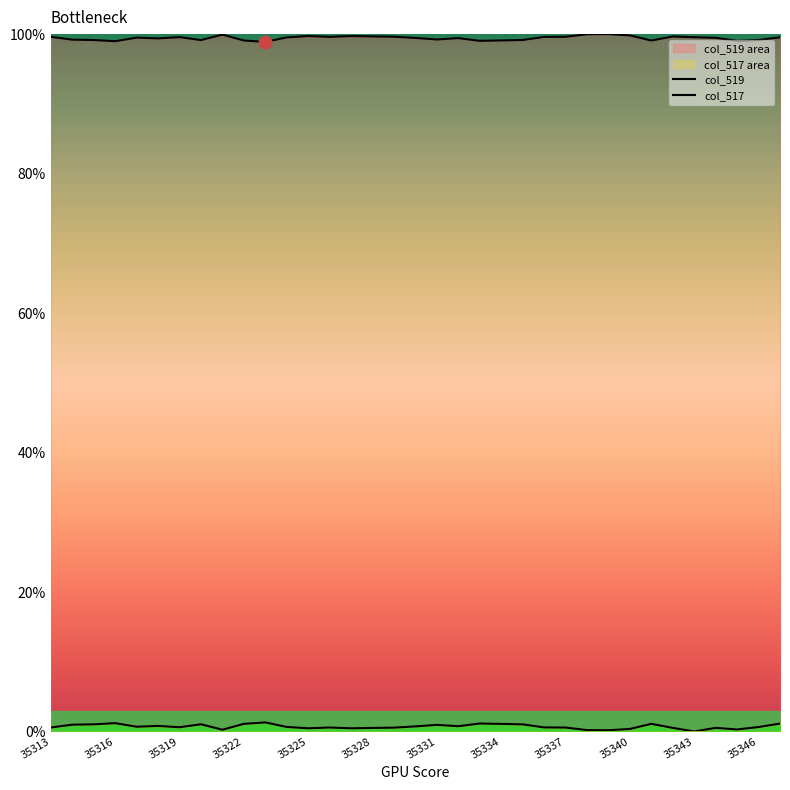

At how many categories does at least one series exceed 97?

35